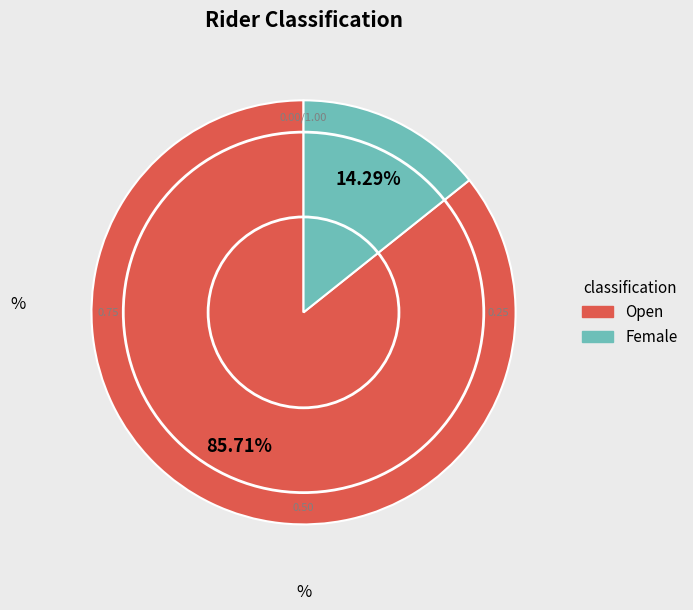

To the nearest percent, what is the difference between the largest and smallest slice percentages?

71%